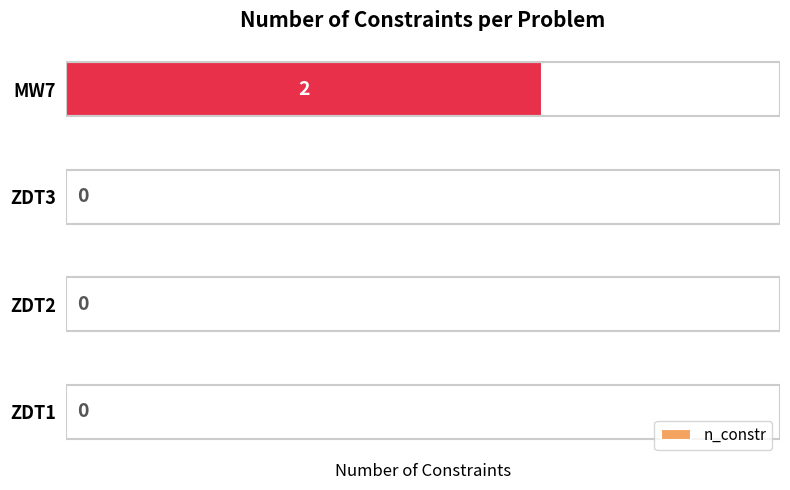

The chart shows a value of 0 at ZDT3. True or false?

True